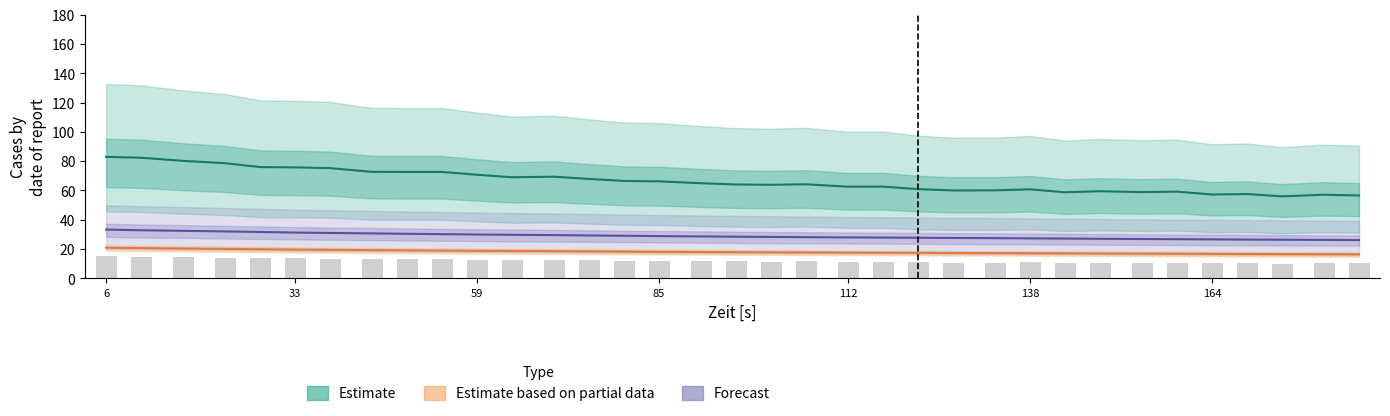

What is the smallest value displayed?

16.4